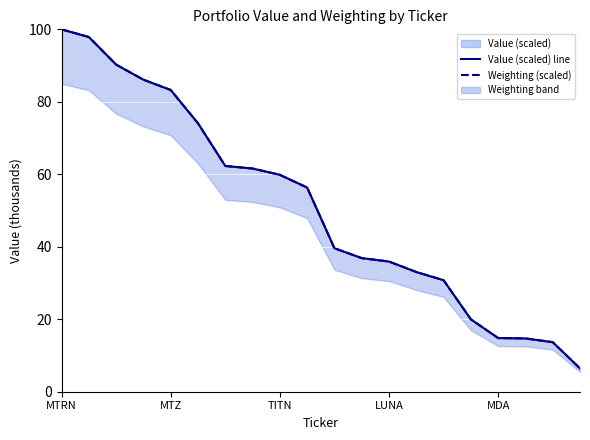

At which category does the chart reach its peak across all series?

MTRN